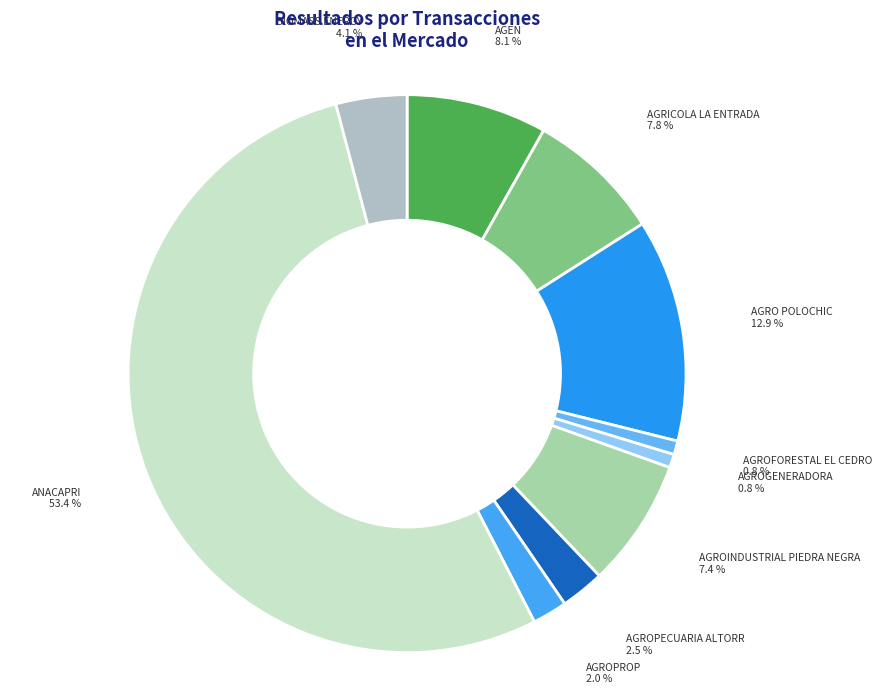

Approximately how many times larger is the value at ANACAPRI compared to AGRO POLOCHIC?

4.1